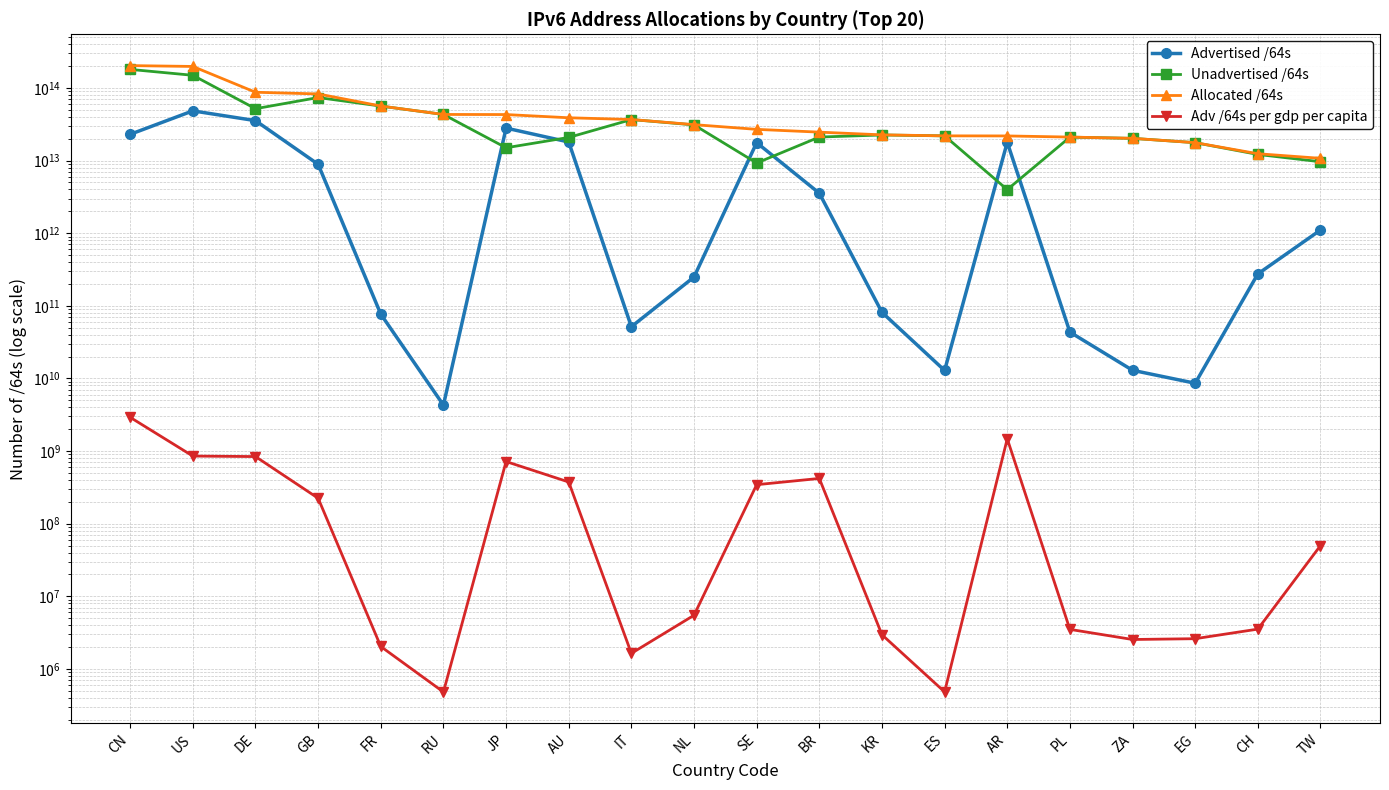

After their last crossing, which series has the higher values: Unadvertised /64s or Advertised /64s?

Unadvertised /64s